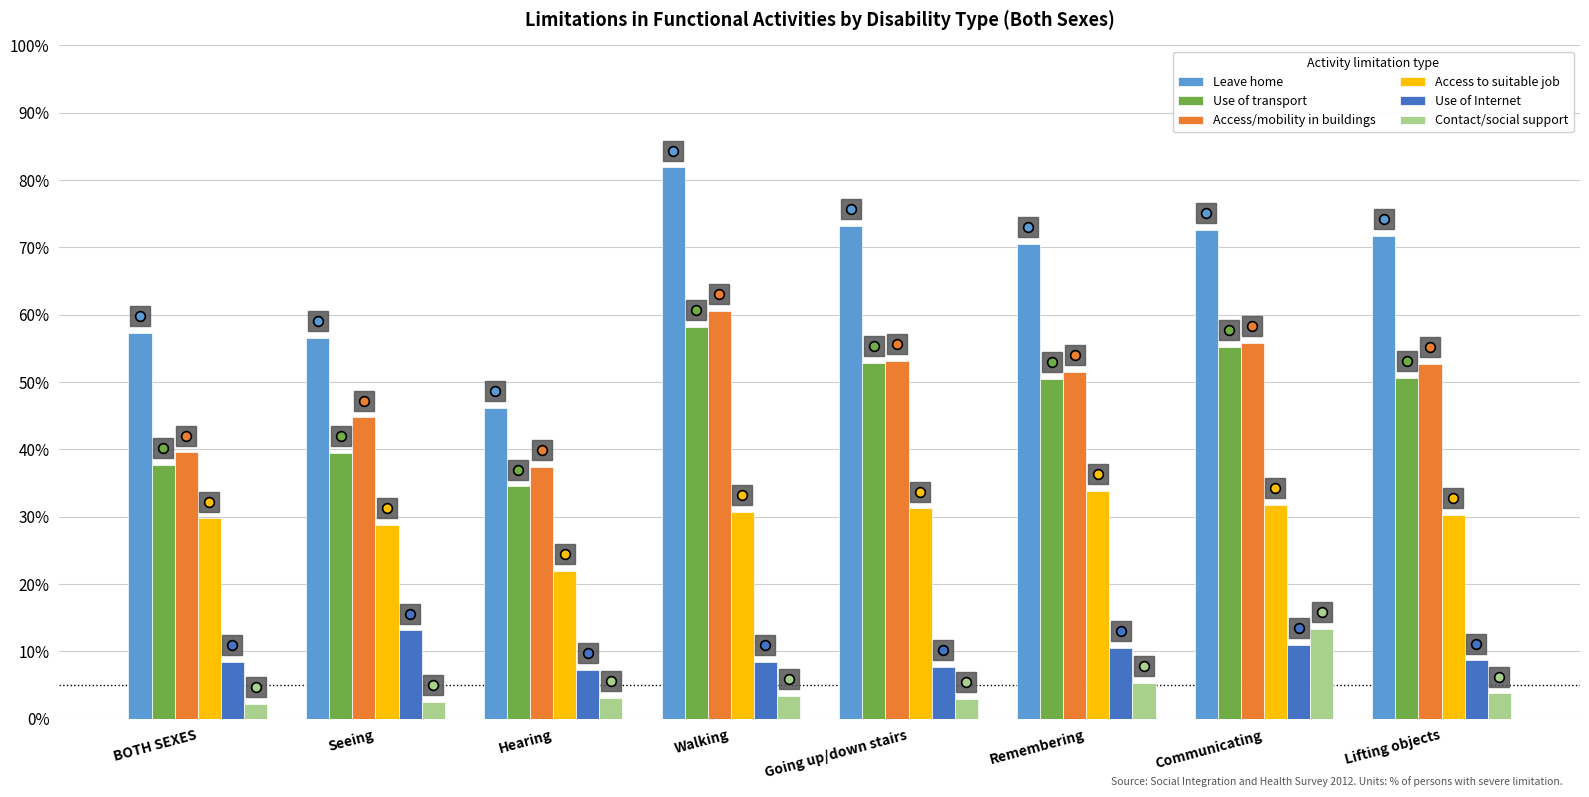

Which label corresponds to the largest value in the chart?

Walking